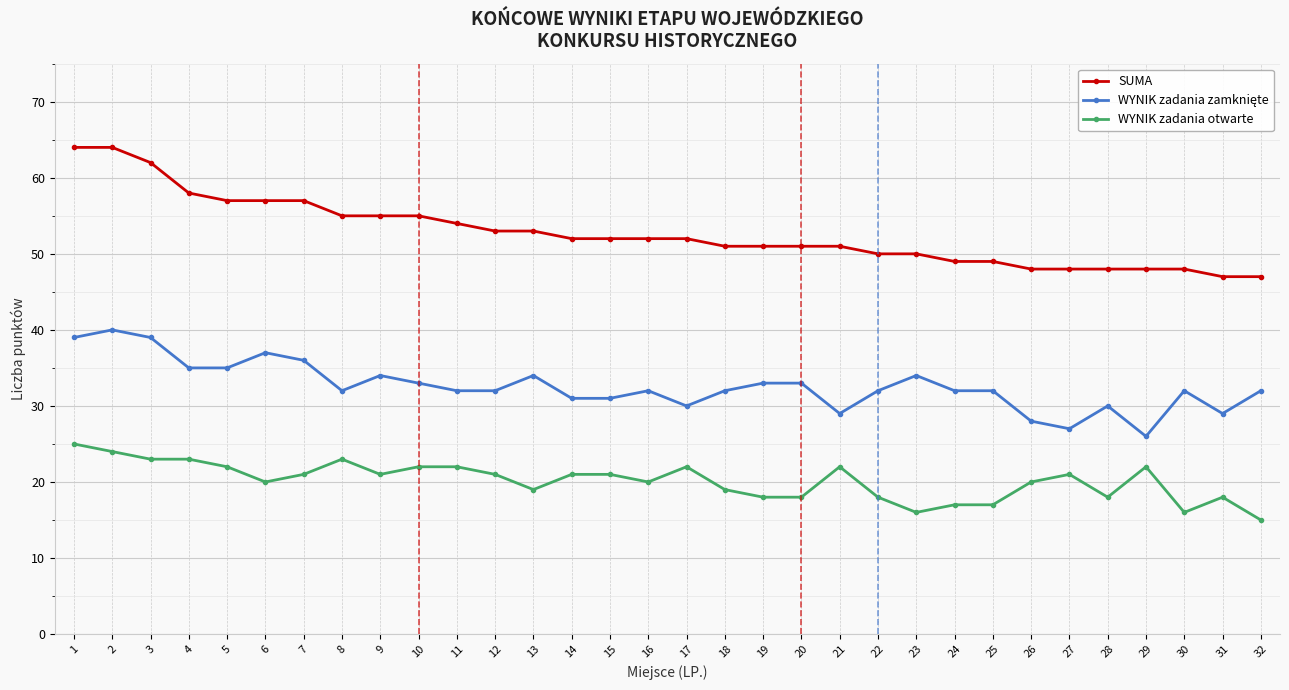

Is this an area chart (filled region under the line)?

No